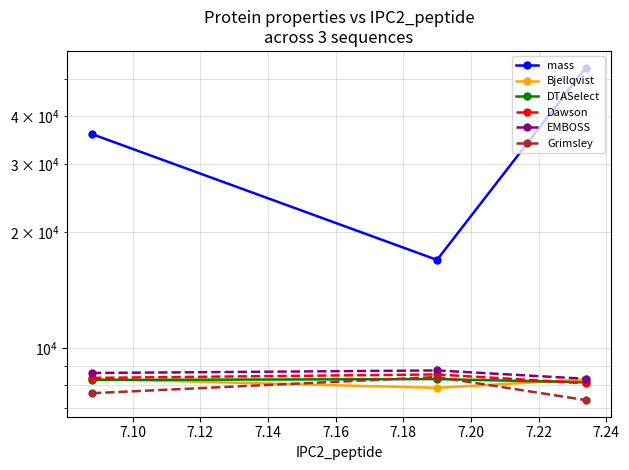

Which series changed the most between 7.10 and 7.12?

mass